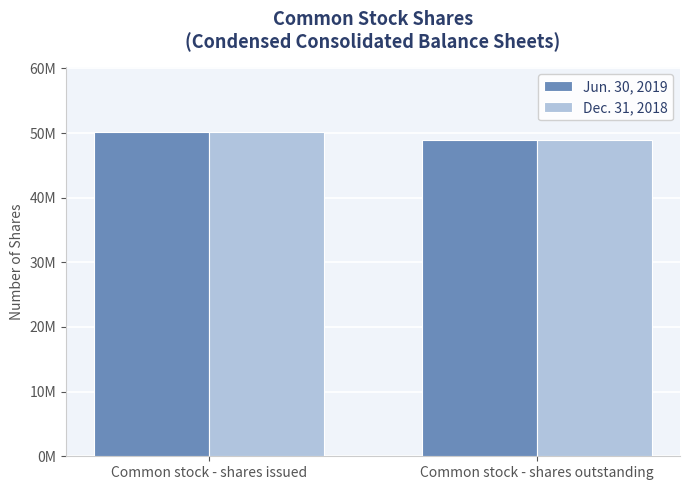

What is the label of the 2nd bar from the right?

Common stock - shares issued